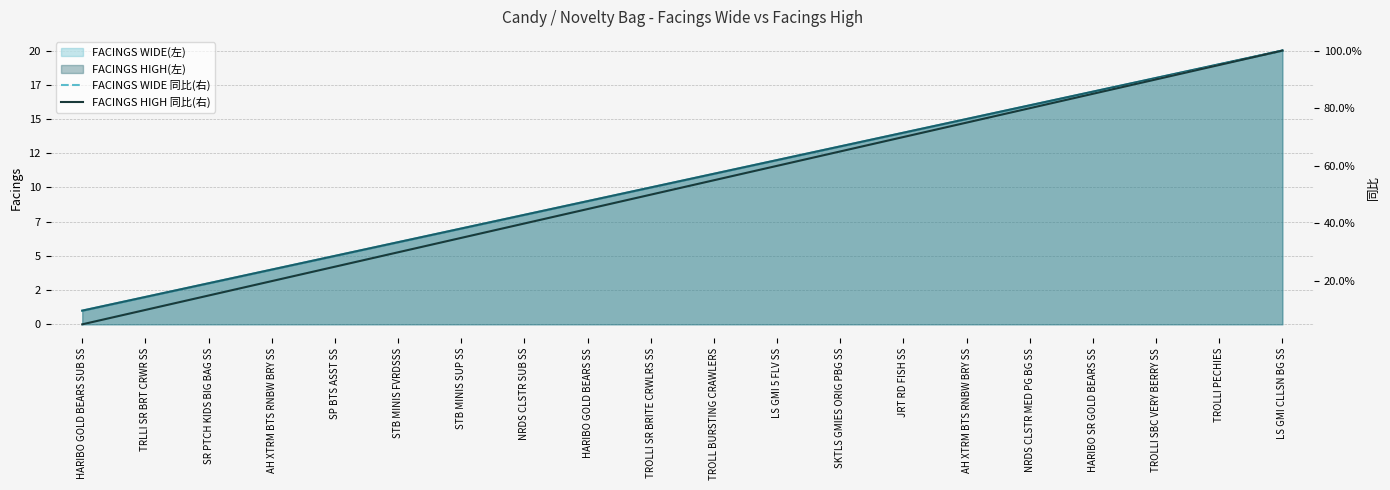

Is it true that FACINGS WIDE 同比(右) equals 20.0 at AH XTRM BTS RNBW BRY SS?

True